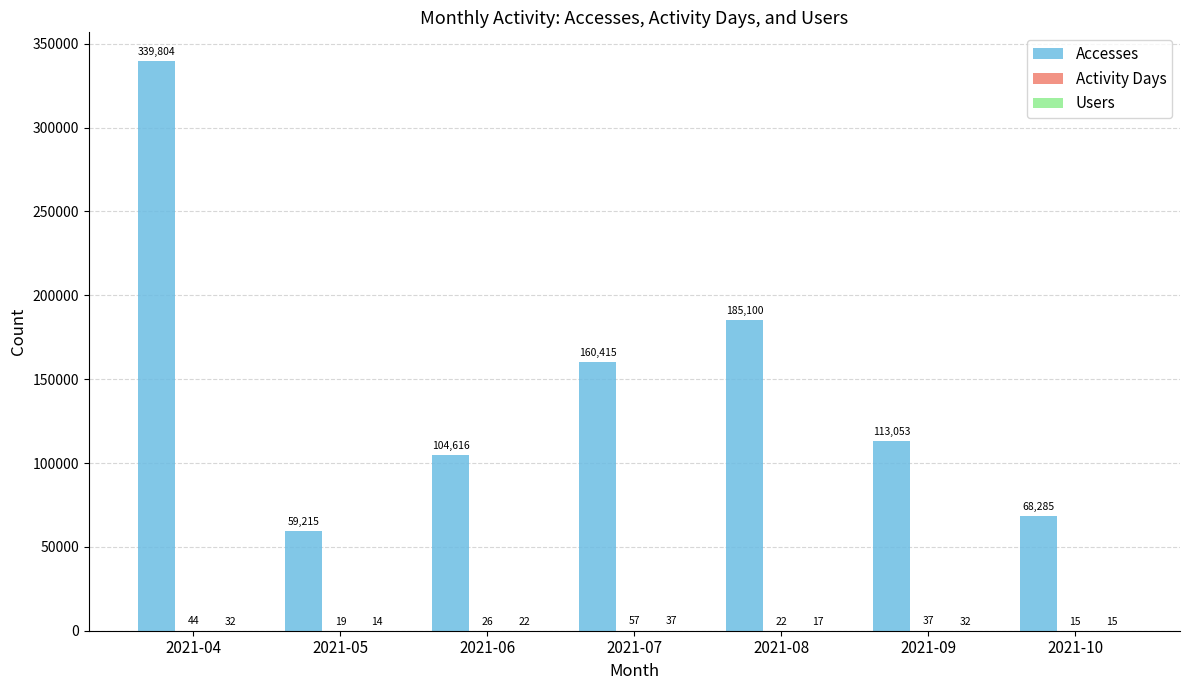

The Accesses series shows 136284 at 2021-06. True or false?

False